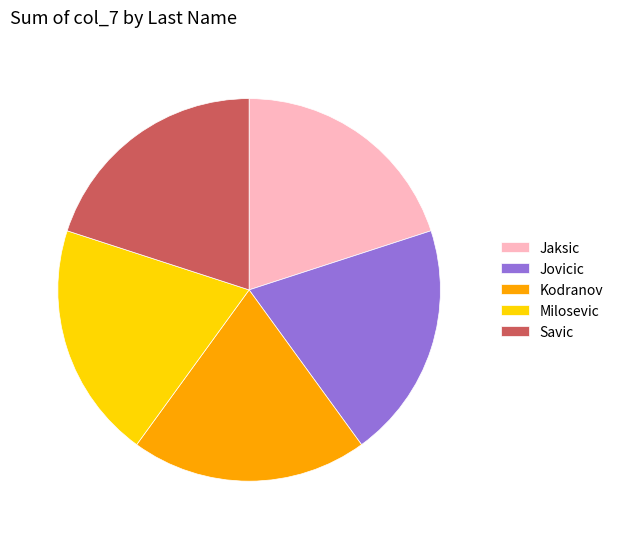

Do Jovicic and Jaksic together represent more than half of the pie?

No